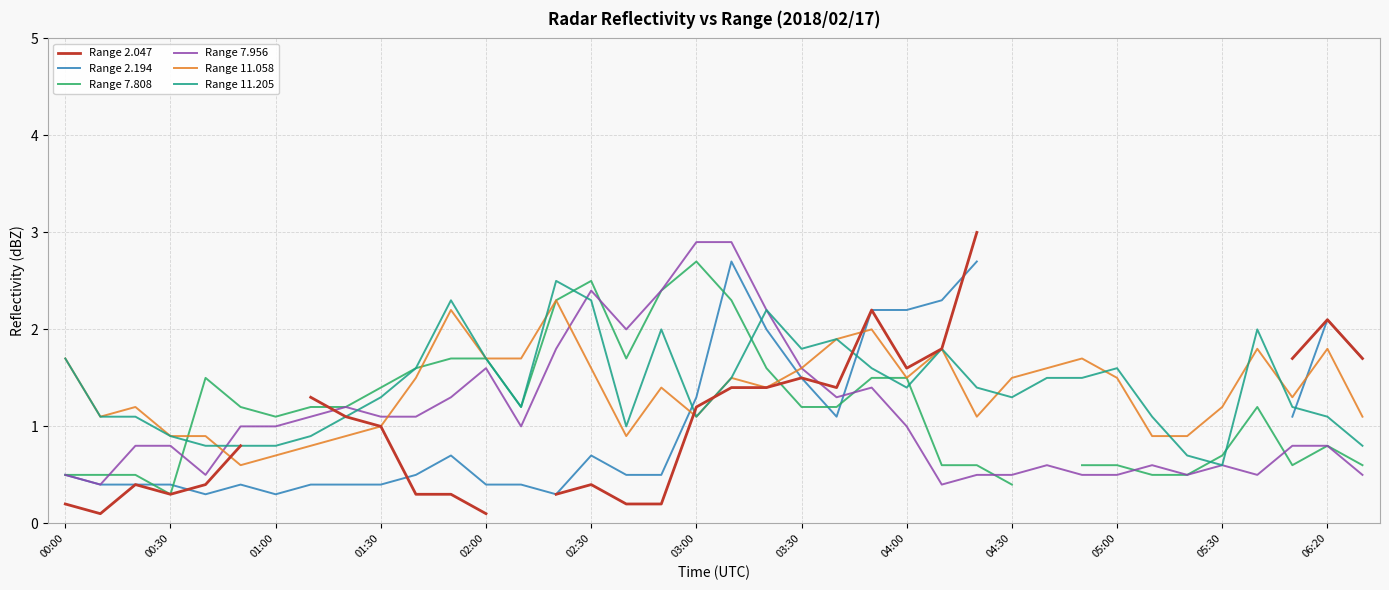

Is the value of Range 11.058 at 02:30 greater than the value of Range 7.956 at 04:00?

Yes